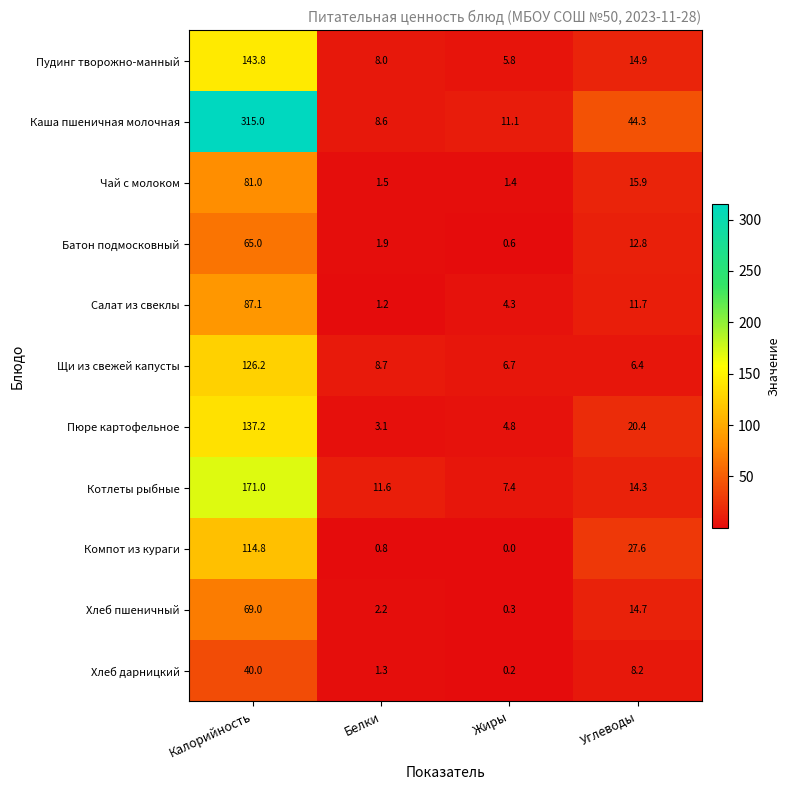

What is the total value across all series at Белки?

48.9